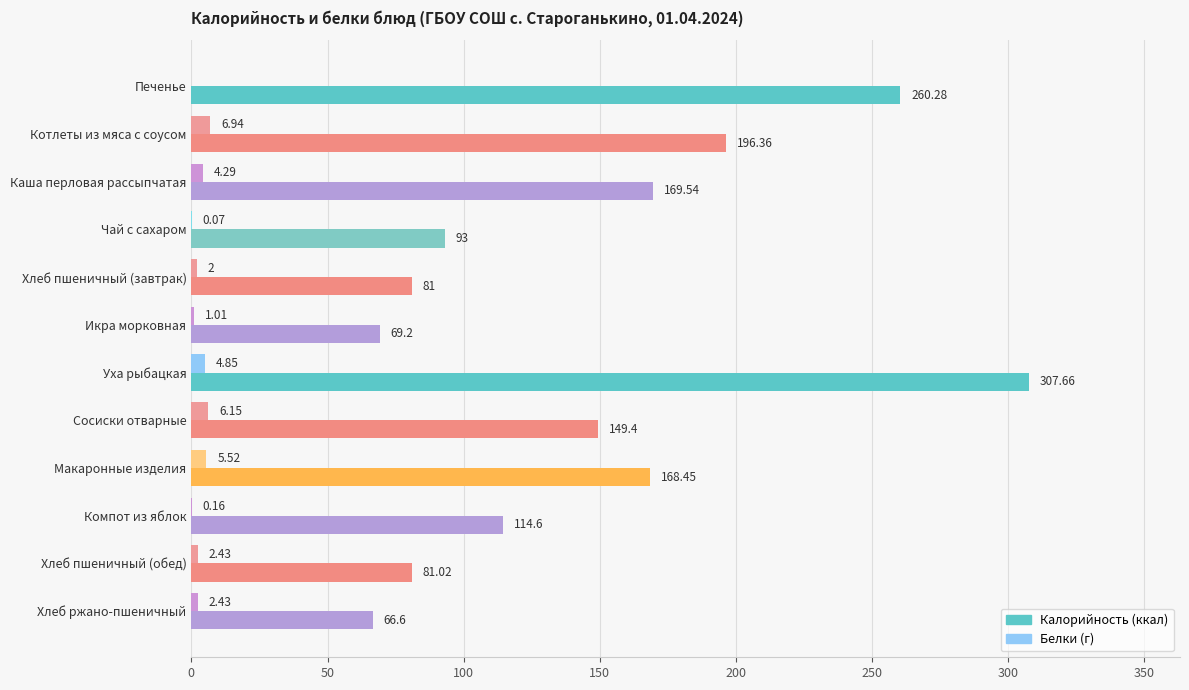

At which category is the sum across all series the highest?

Уха рыбацкая